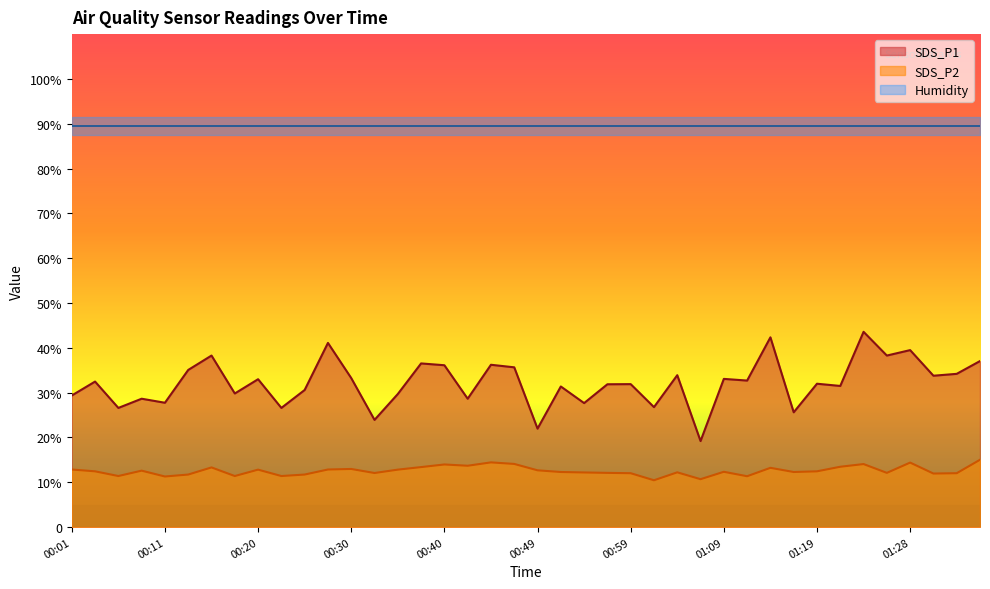

What is the difference between the SDS_P2 values at 01:24 and 01:11?

2.7